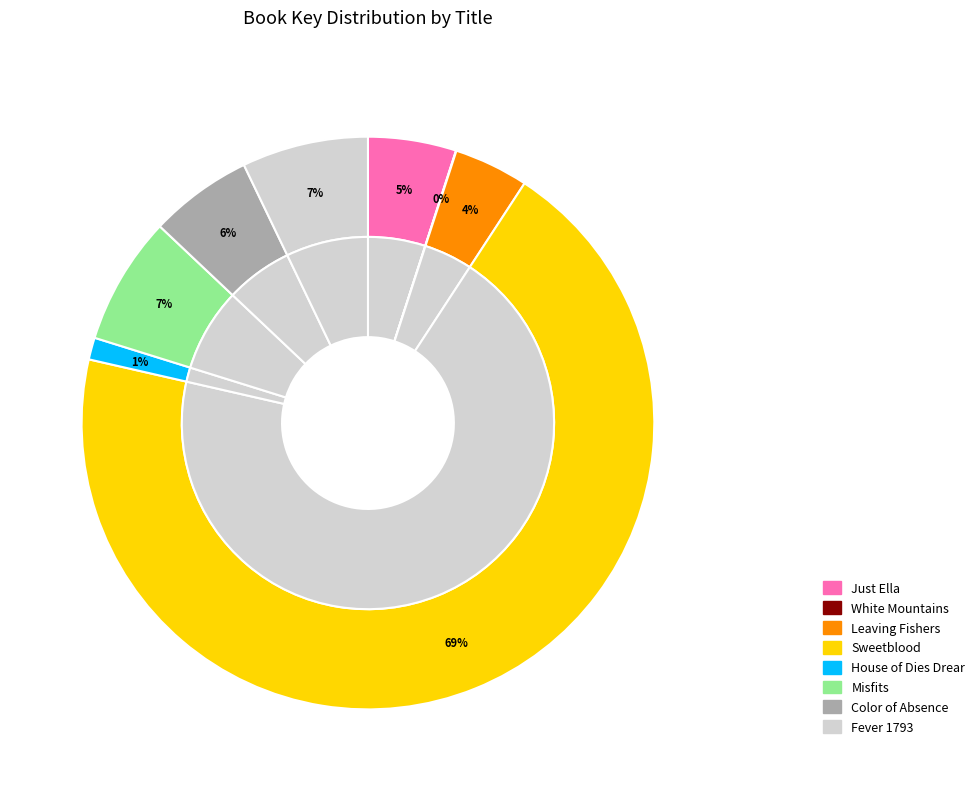

To the nearest percent, what percentage of the pie is Color of Absence?

6%